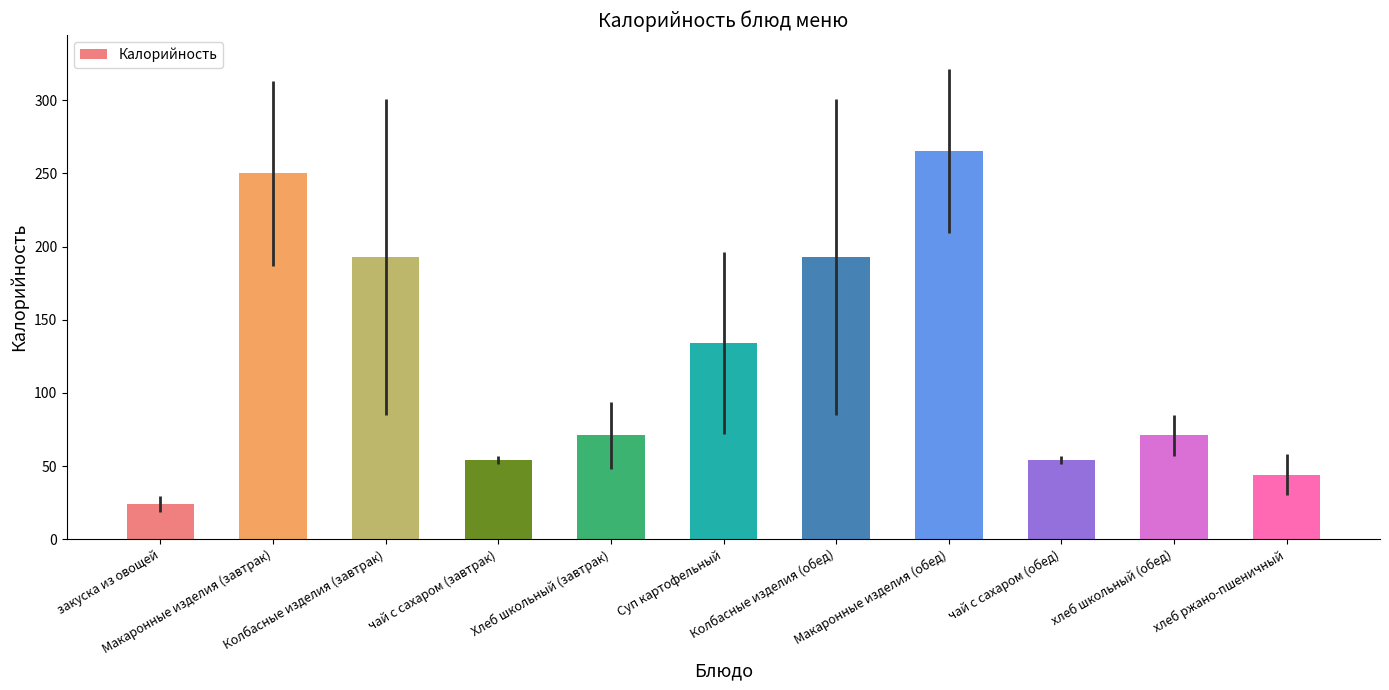

What is the change in value from Макаронные изделия (обед) to хлеб ржано-пшеничный?

-221